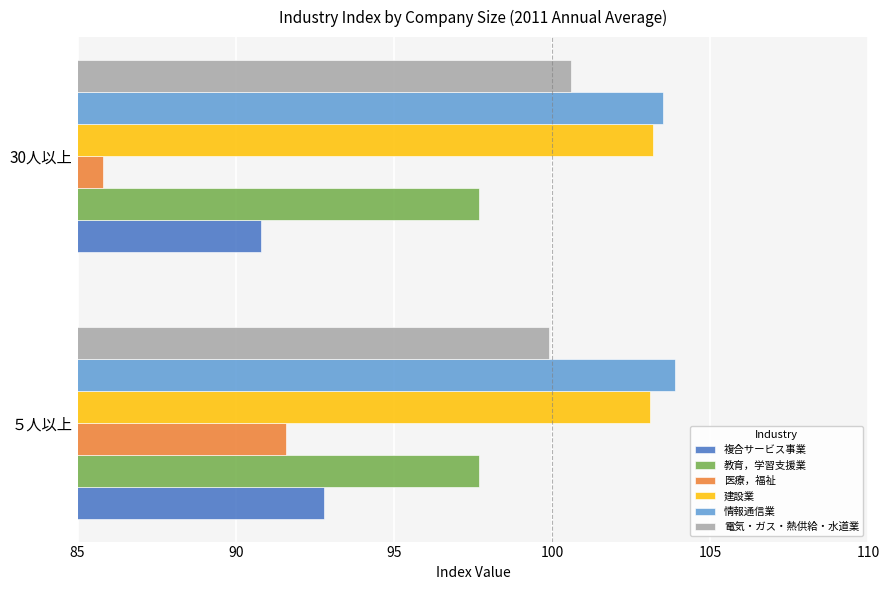

Is it true that 複合サービス事業 equals 37.9 at 30人以上?

False